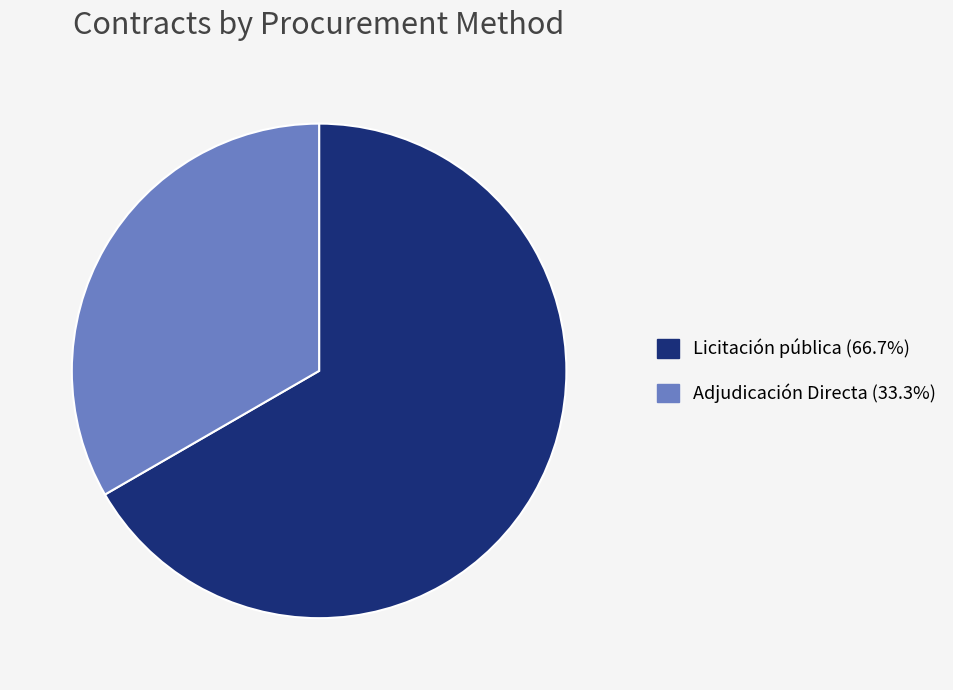

Does any single category account for the majority?

Yes